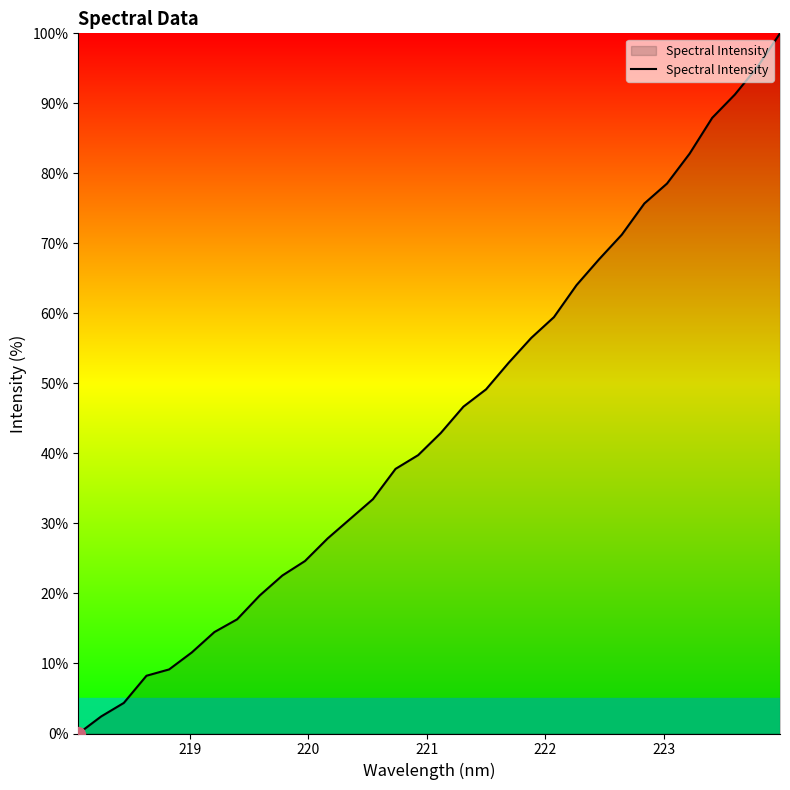

True or false: there are more than 2 points higher than both neighbors.

False